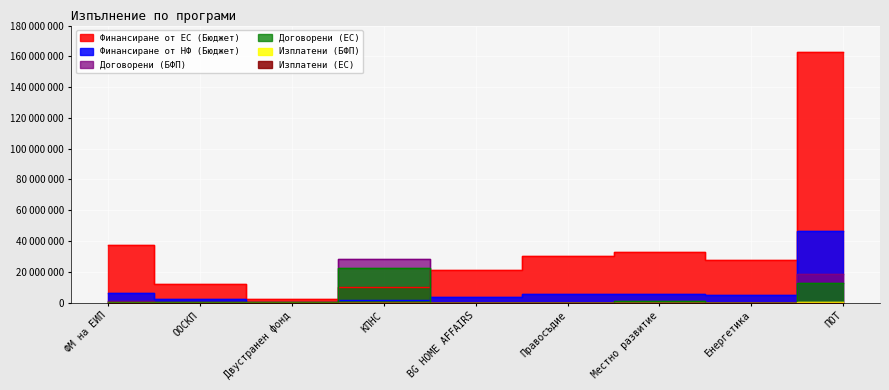

Which category has the lowest value in the Договорени (БФП) series?

Правосъдие